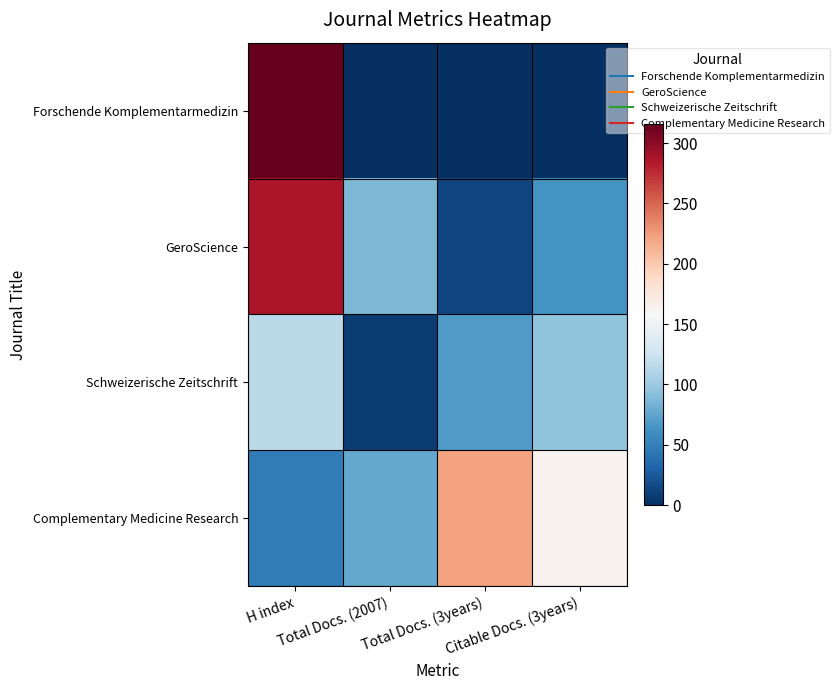

Reading left to right, what are all the values shown in this chart?

Forschende Komplementarmedizin: H index=316	Total Docs. (2007)=0	Total Docs. (3years)=0	Citable Docs. (3years)=0
GeroScience: H index=287	Total Docs. (2007)=87	Total Docs. (3years)=13	Citable Docs. (3years)=63
Schweizerische Zeitschrift: H index=116	Total Docs. (2007)=8	Total Docs. (3years)=68	Citable Docs. (3years)=94
Complementary Medicine Research: H index=47	Total Docs. (2007)=77	Total Docs. (3years)=222	Citable Docs. (3years)=163